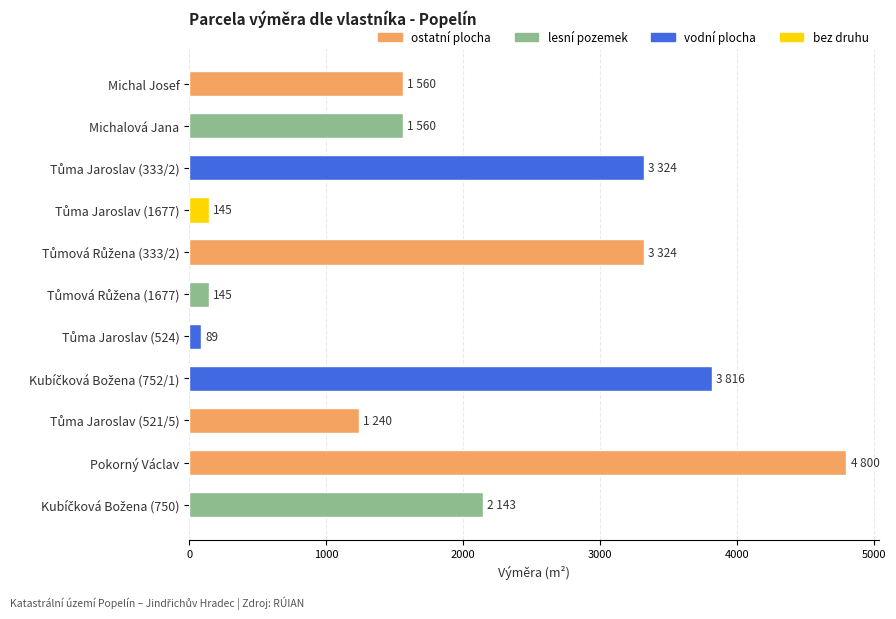

What is the label of the 1st bar from the top?

Michal Josef